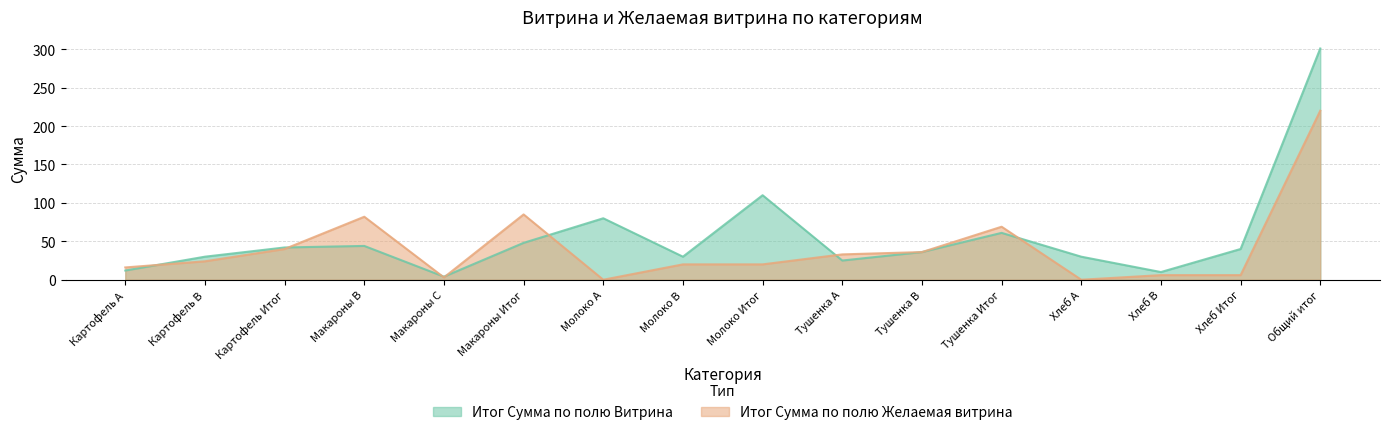

What is the label of the 1st point from the right?

Общий итог